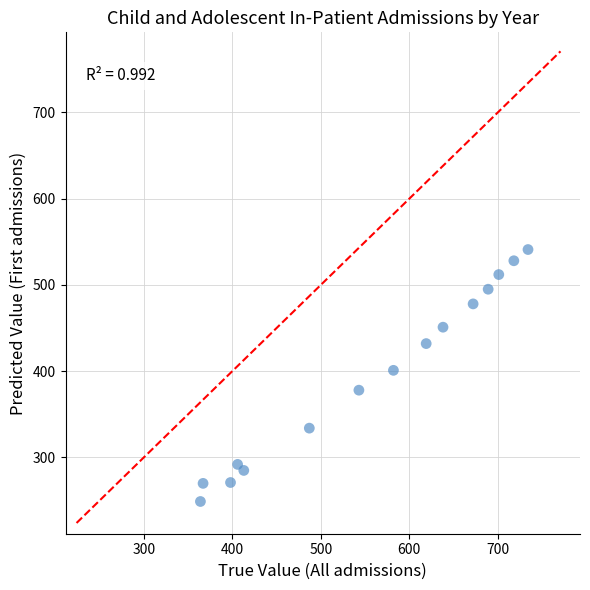

What is the range of Y values (max minus min)?

292